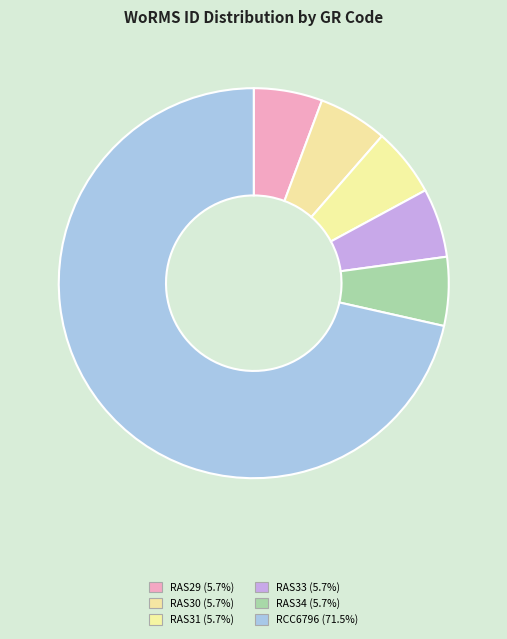

To the nearest percent, what portion does RAS31 represent?

6%